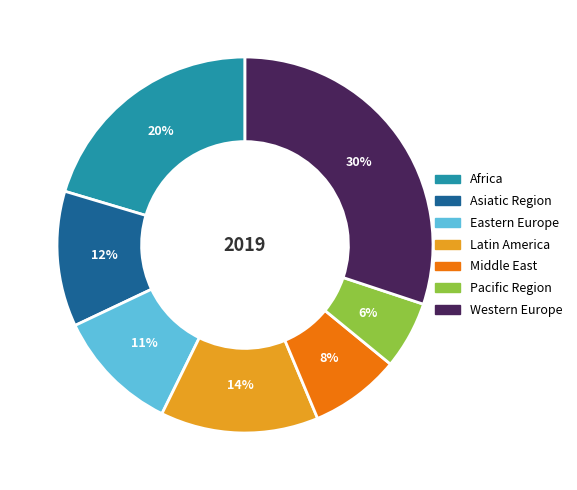

Is it true that Latin America is 20% of the pie?

False